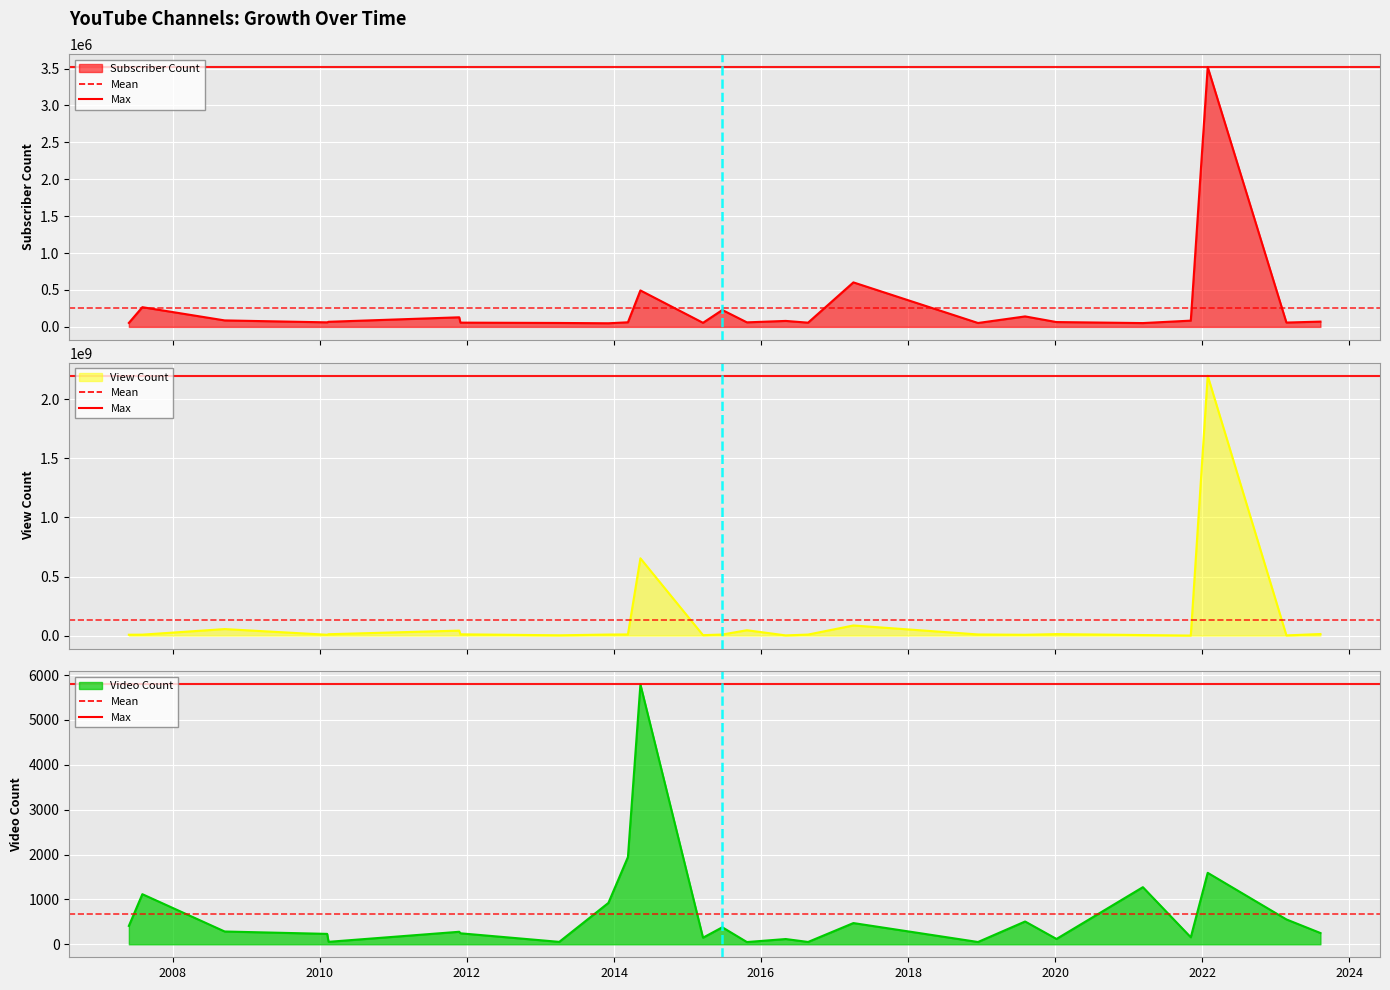

What is the difference between the View Count line values at 2024 and 2020?

7340741